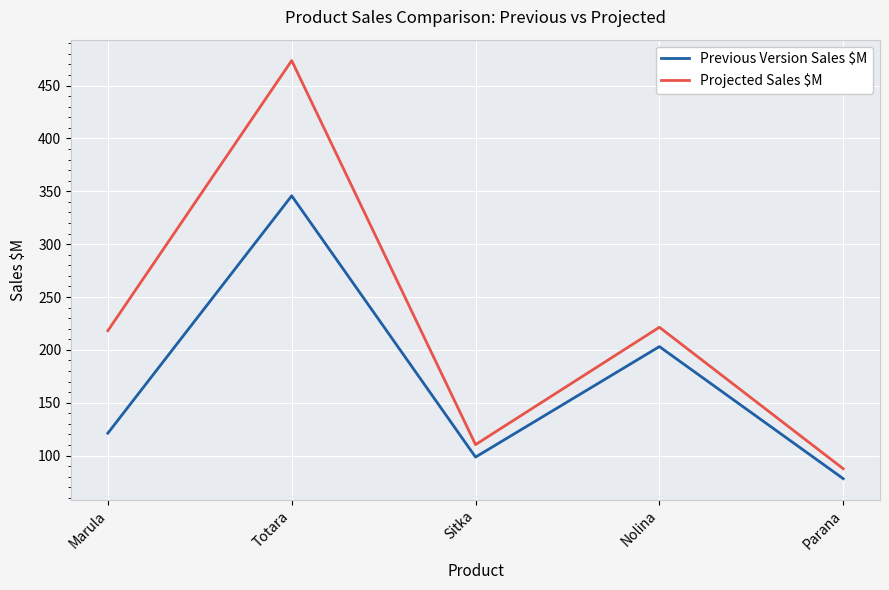

What is the difference between the Projected Sales $M values at Totara and Nolina?

252.2